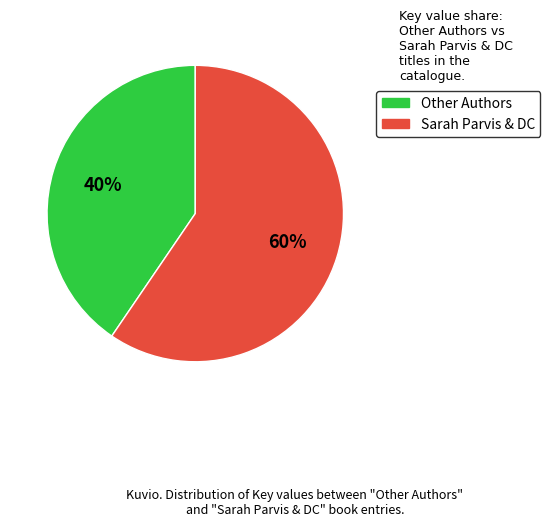

To the nearest percent, what is the average slice percentage?

50%